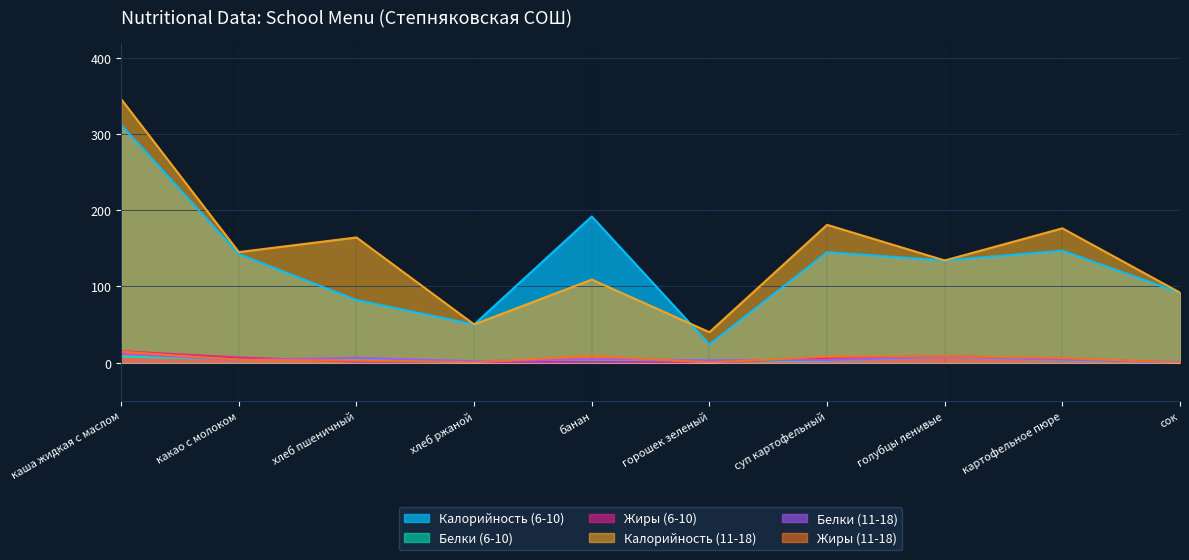

How many series are shown in this chart?

6